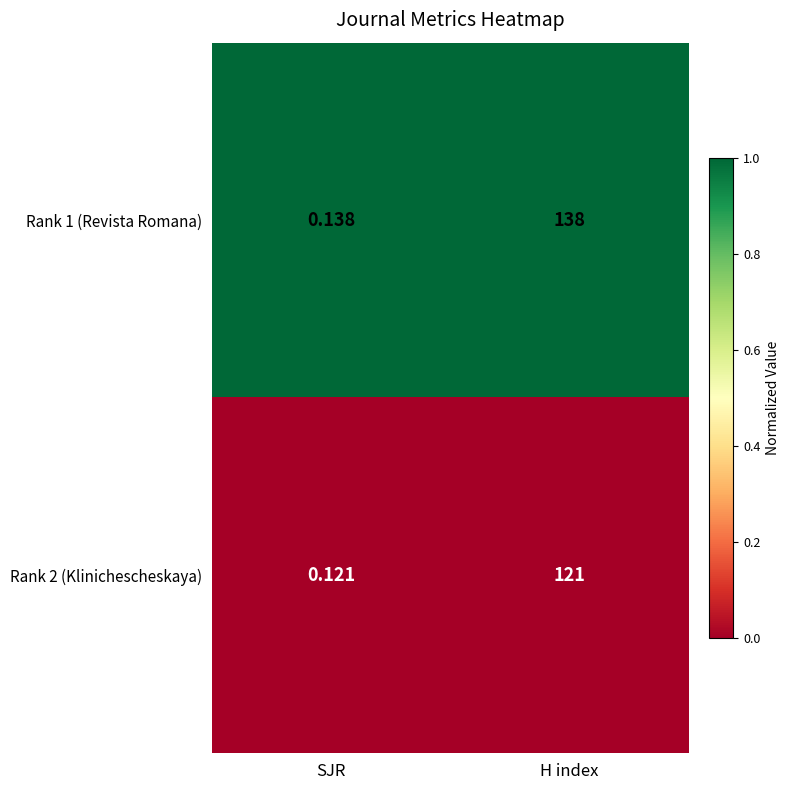

List the labels in order of Rank 1 (Revista Romana) value, largest first.

H index, SJR